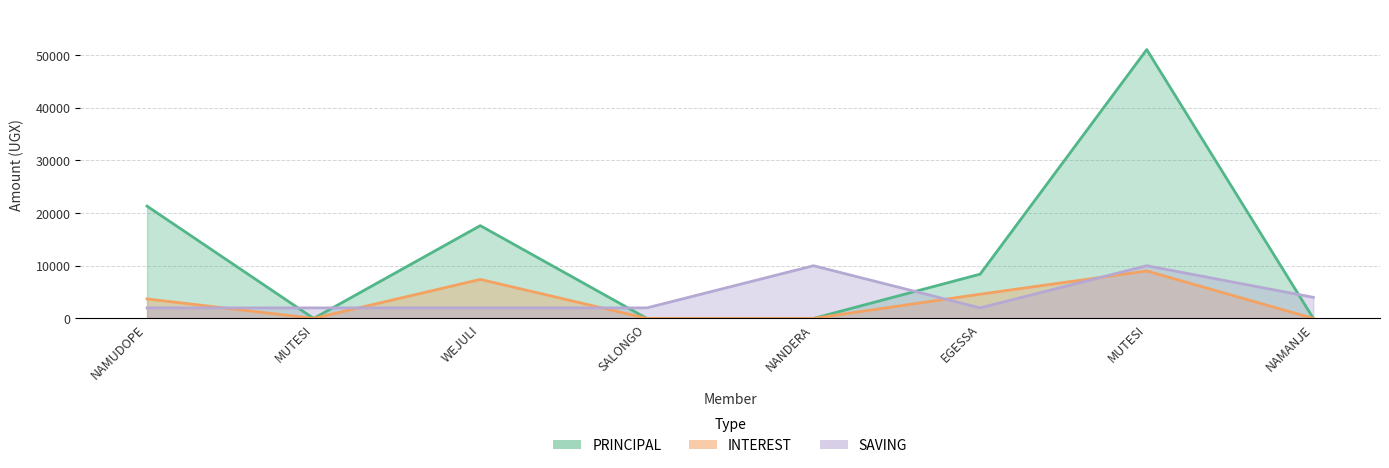

Which series has the largest total across all categories?

PRINCIPAL